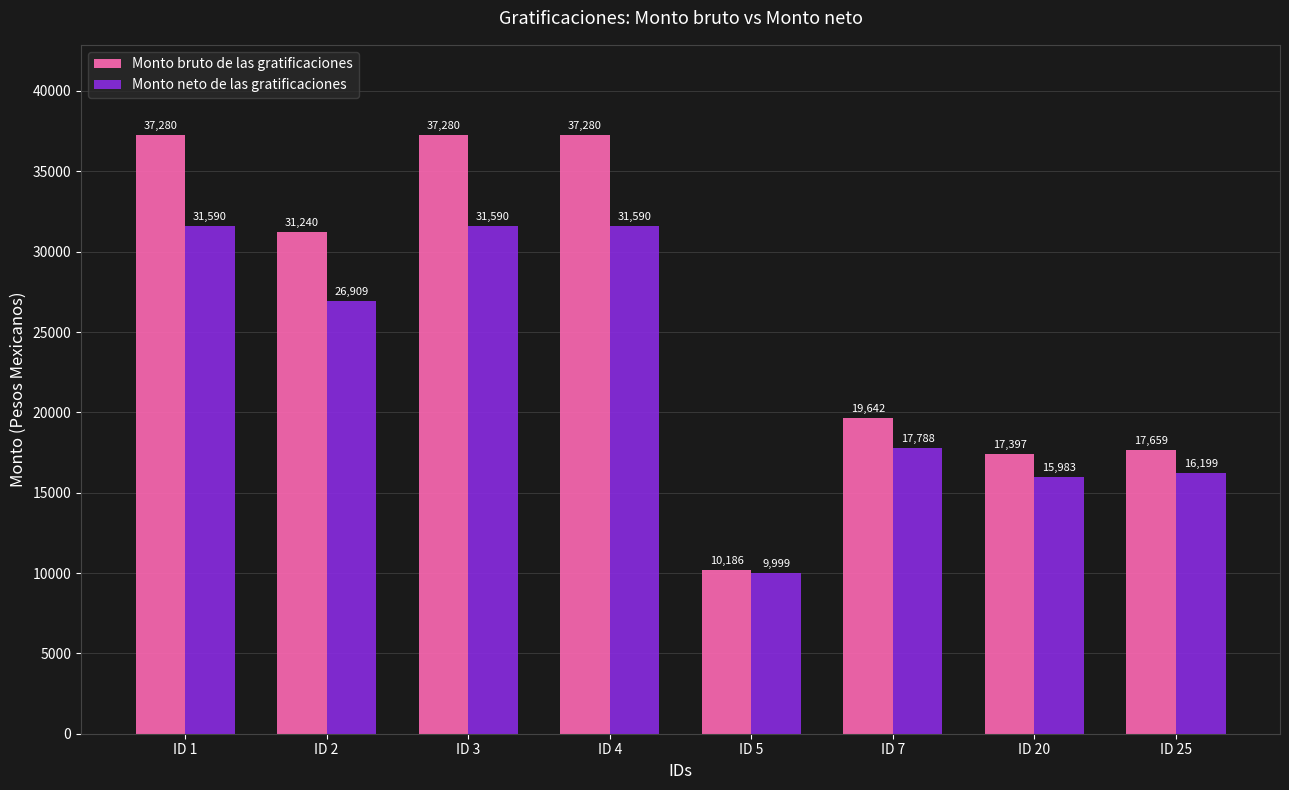

How many values in the Monto neto de las gratificaciones series are below 26909?

4